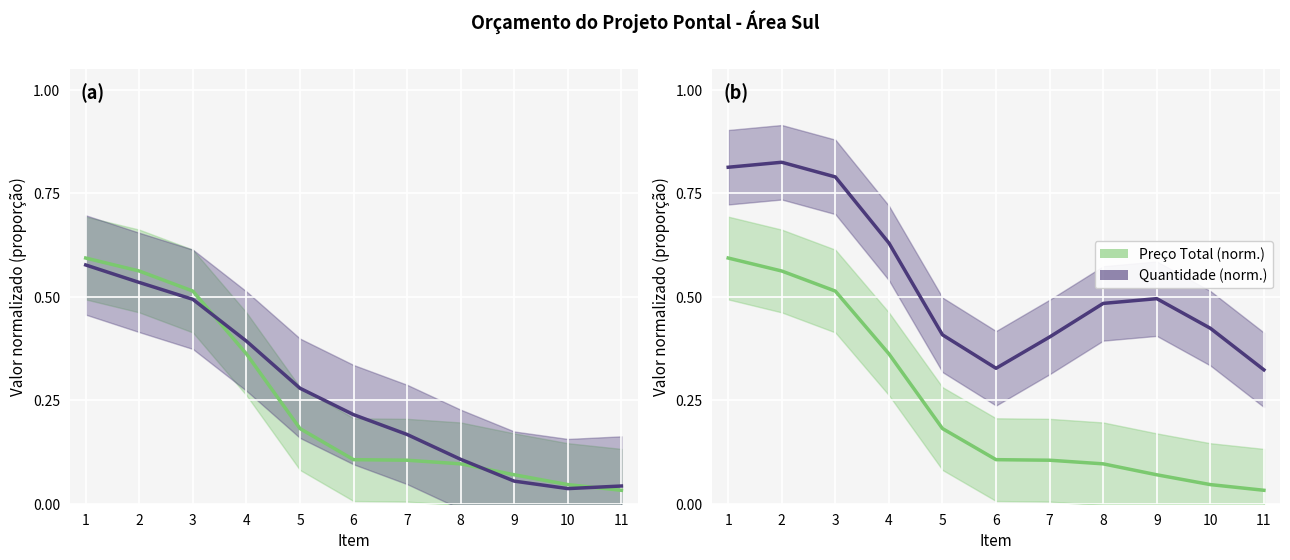

What is the minimum value for Quantidade (norm.)?

0.3